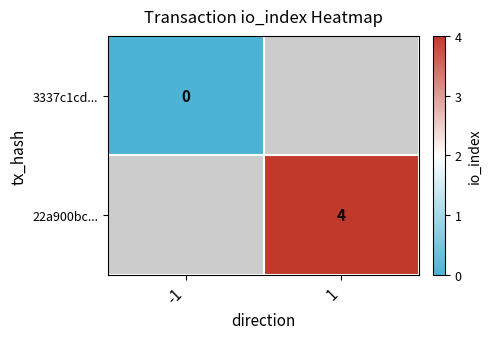

Is the value of 3337c1cd... at -1 greater than the value of 22a900bc... at 1?

No